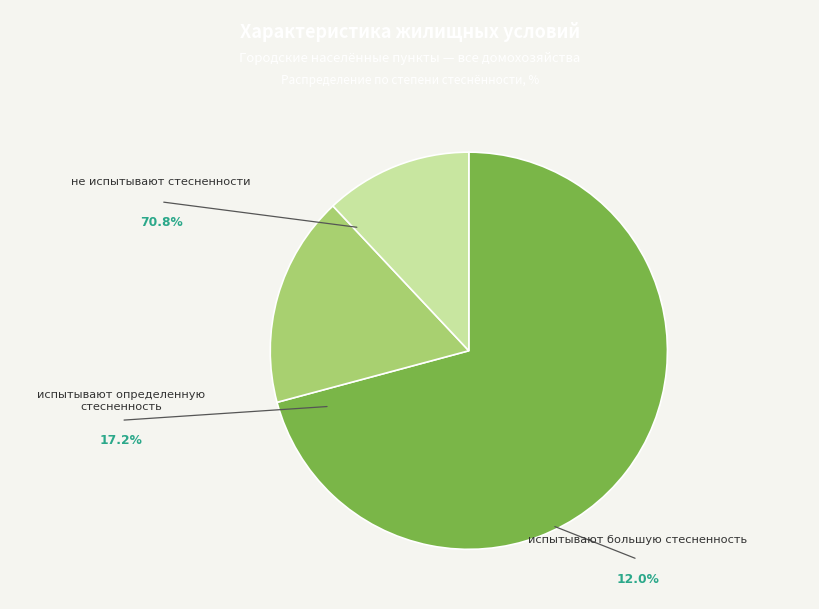

Is there a majority slice in this chart?

Yes